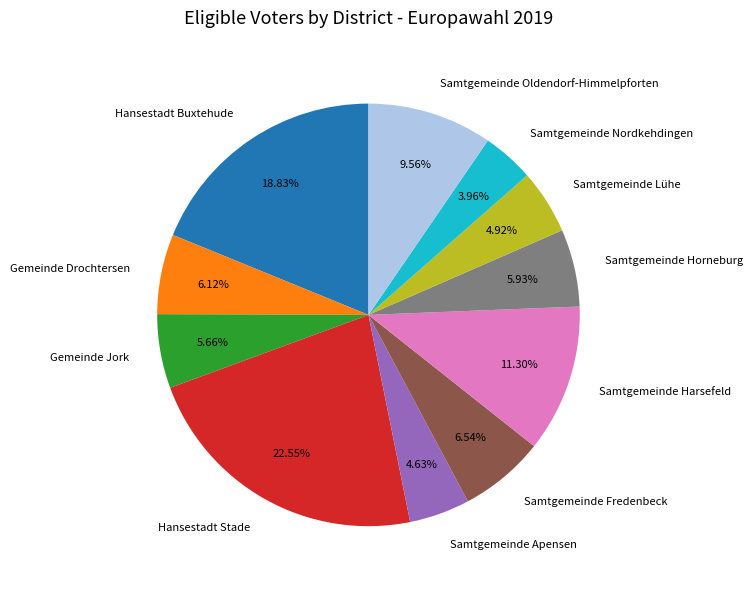

The Samtgemeinde Nordkehdingen slice represents 4% of the pie. True or false?

True